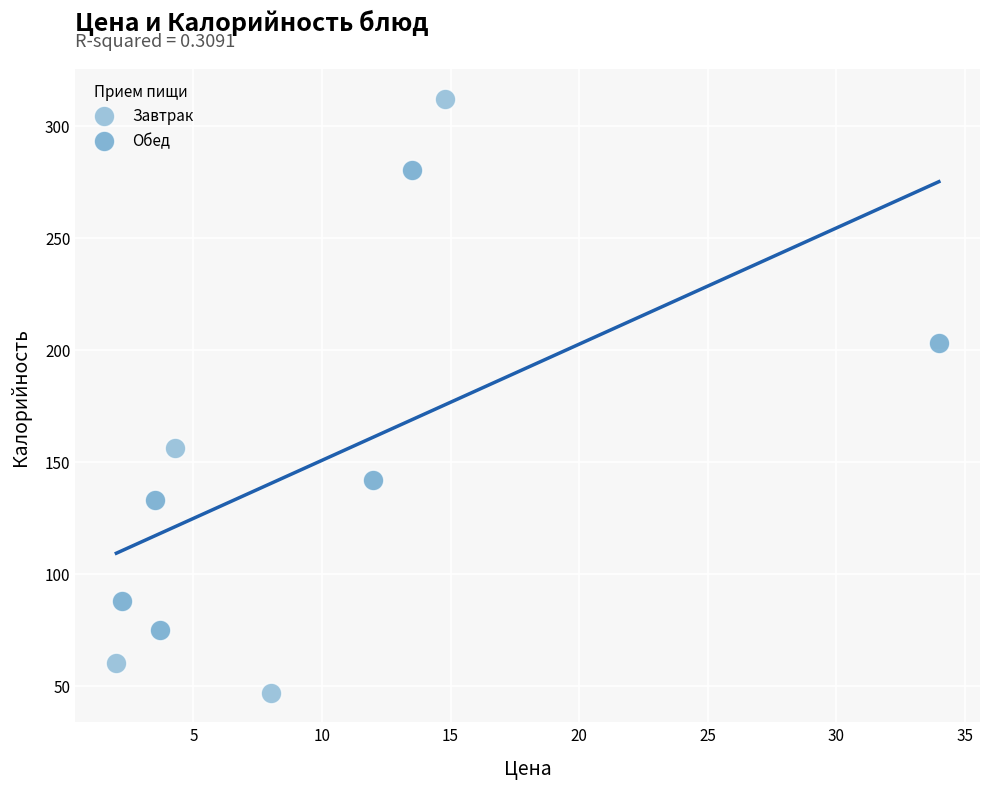

What are all the series names shown in the legend?

Завтрак, Обед